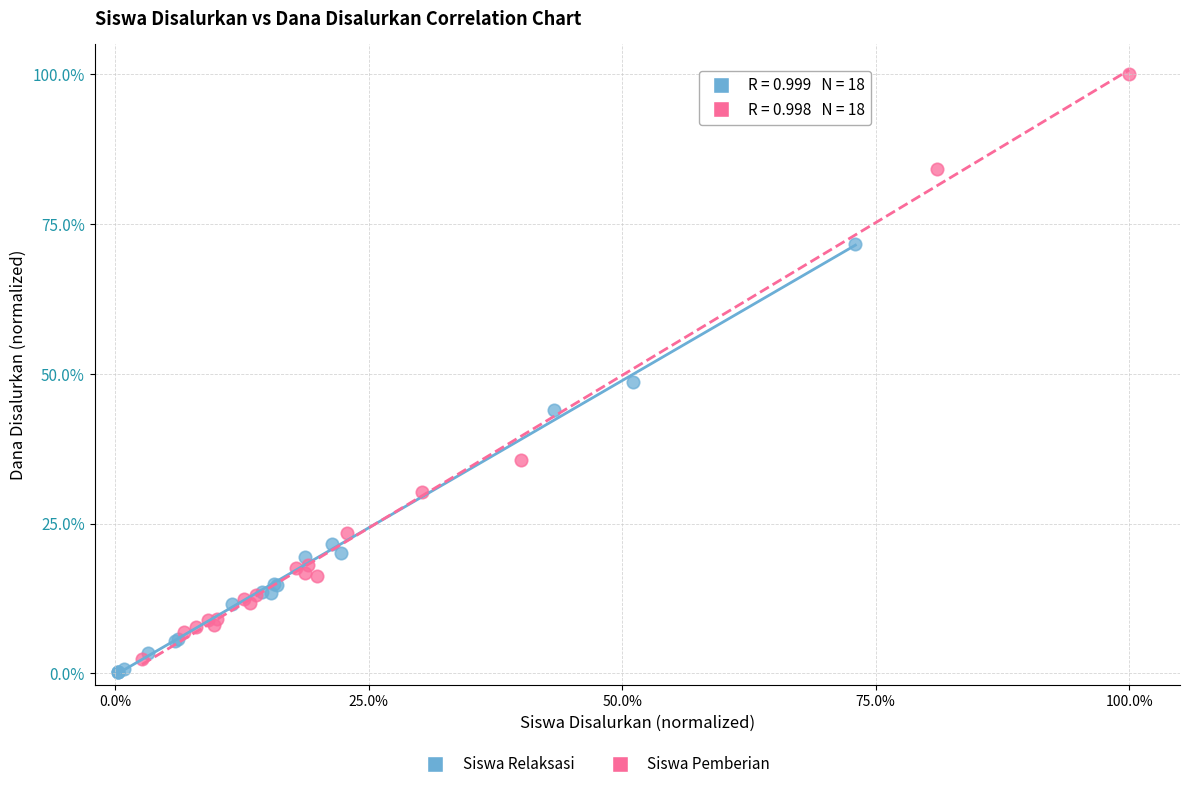

Which series reaches the maximum Y coordinate?

Siswa Pemberian